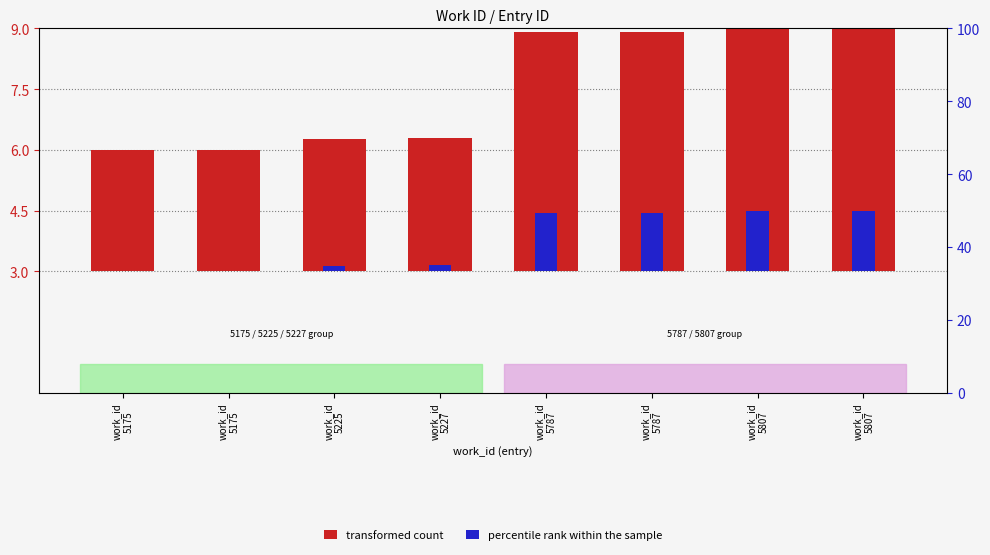

Which category has the lowest value across all series?

work_id
5175